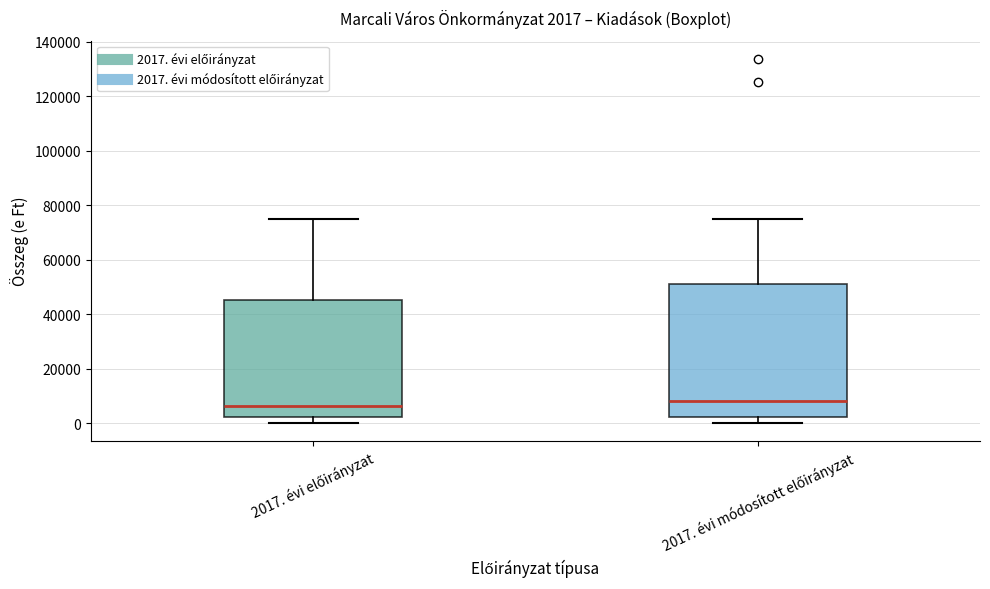

Which box is the tallest, from its lower edge to its upper edge?

2017. évi módosított előirányzat